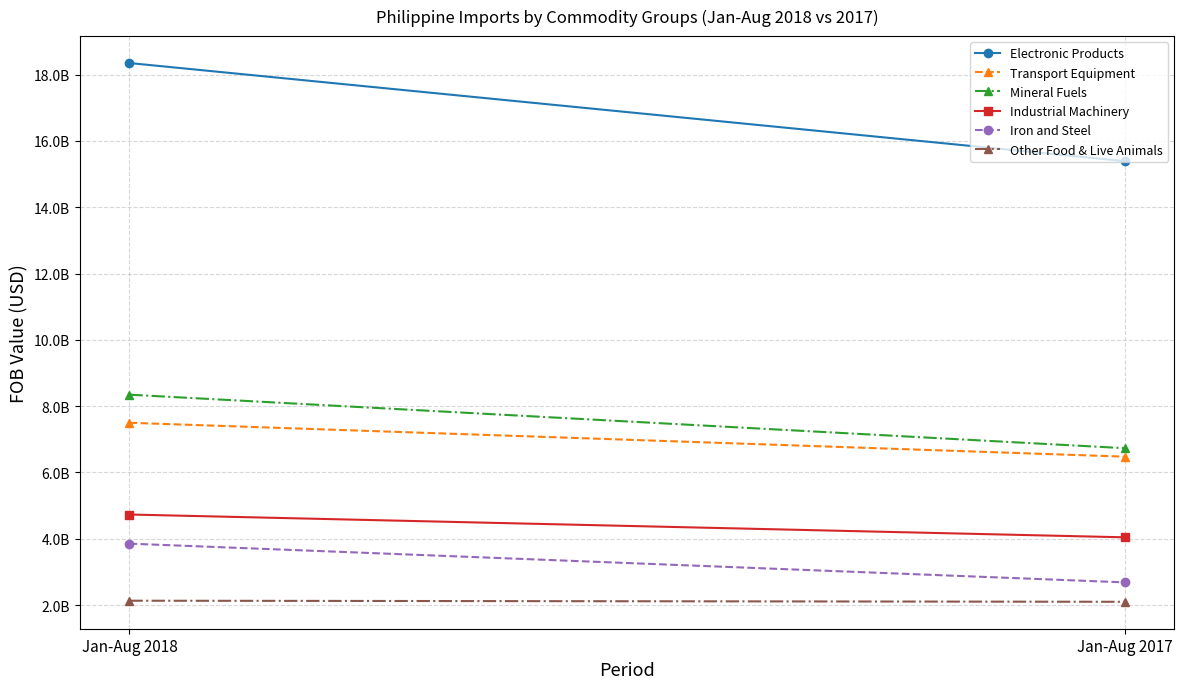

What is the difference between the maximum and minimum values in the Mineral Fuels series?

1614898966